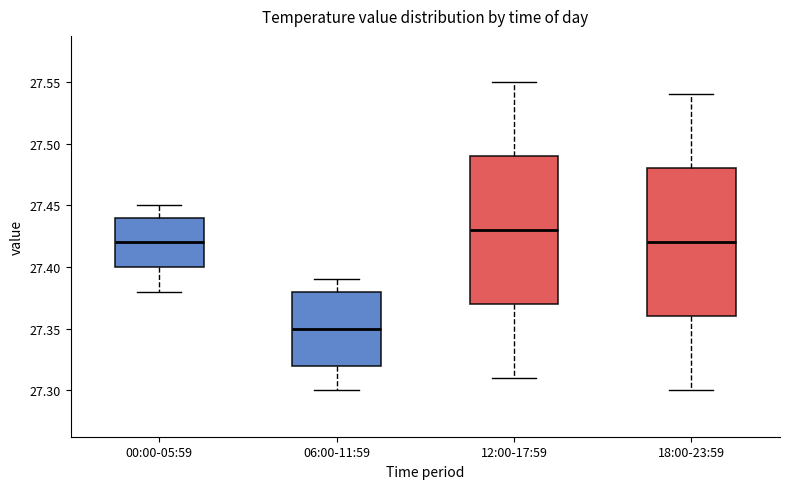

Which box's median line is the lowest?

06:00-11:59